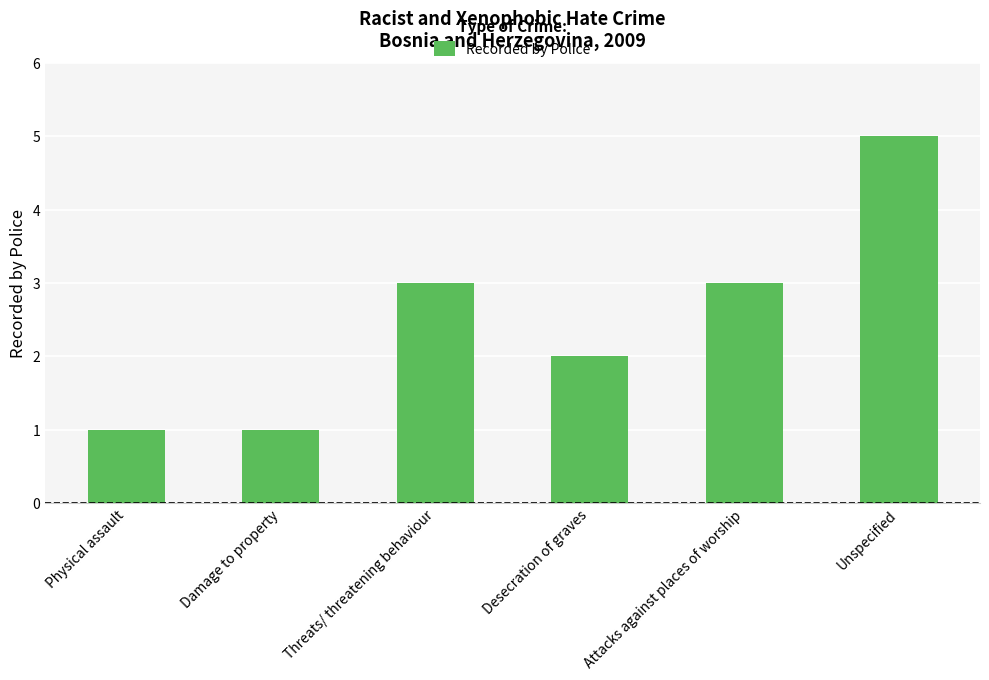

What is the difference between the values at Unspecified and Desecration of graves?

3